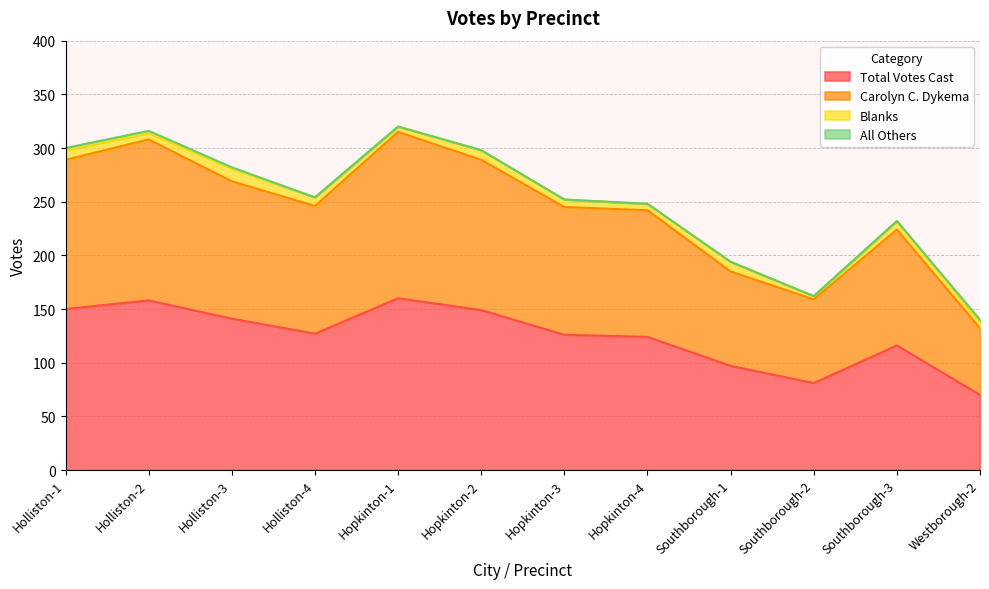

What is the maximum value for Total Votes Cast?

160